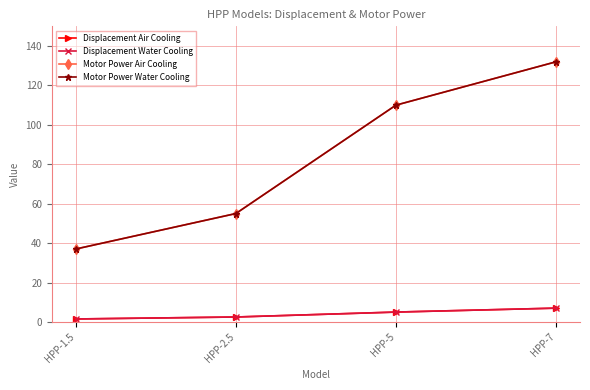

Is this an area chart (filled region under the line)?

No